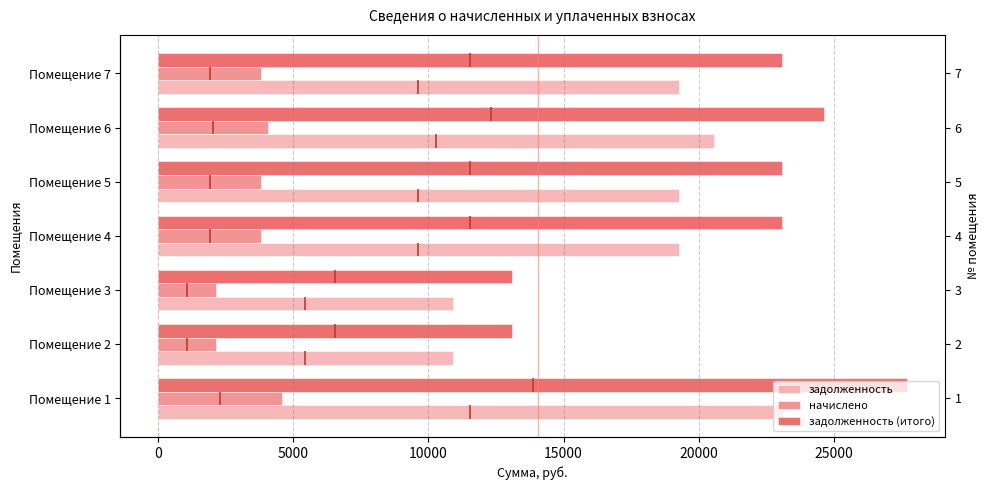

True or false: начислено has a value of 5793.7 at Помещение 6.

False